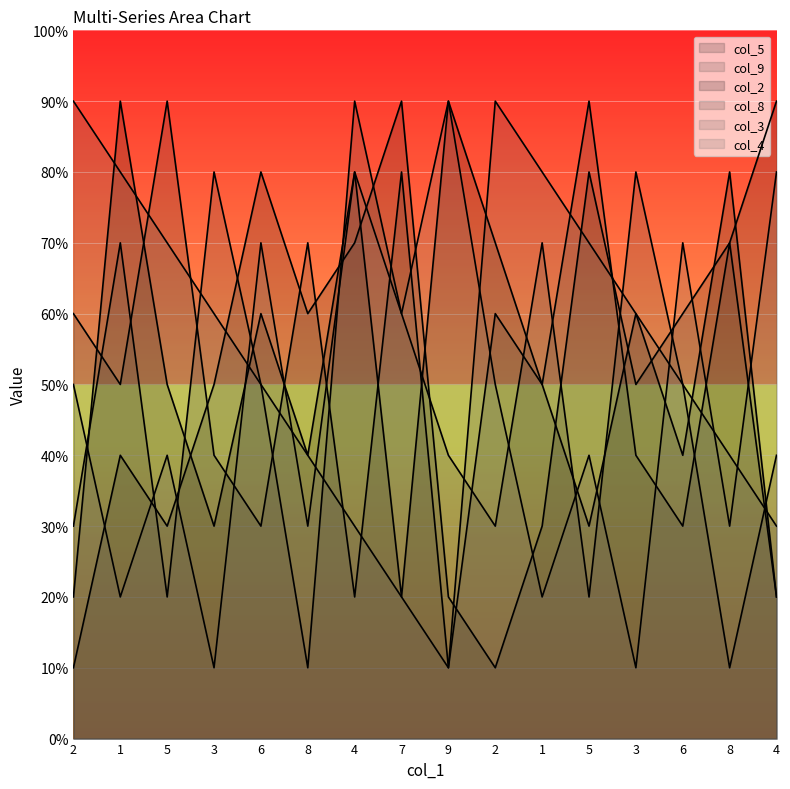

Does the chart display data point markers on the line(s)?

No